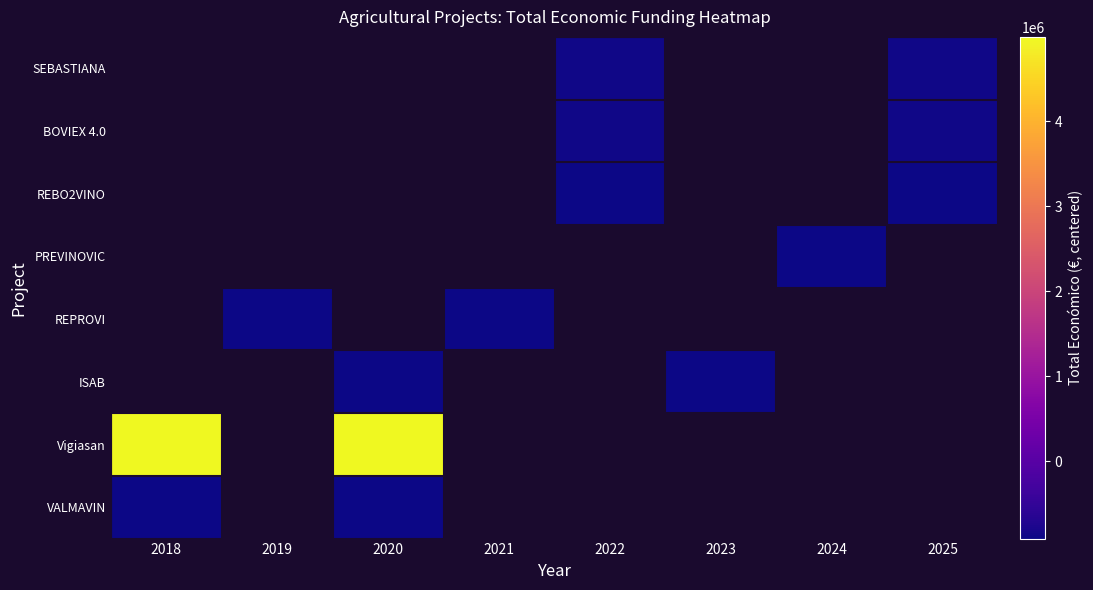

List the series in order of their overall mean, highest first.

SEBASTIANA, BOVIEX 4.0, REBO2VINO, PREVINOVIC, REPROVI, ISAB, Vigiasan, VALMAVIN